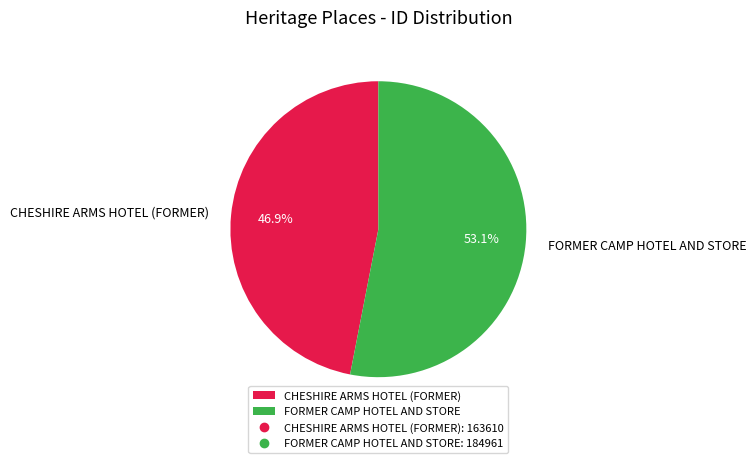

Is the sum of CHESHIRE ARMS HOTEL (FORMER) and FORMER CAMP HOTEL AND STORE greater than half?

Yes